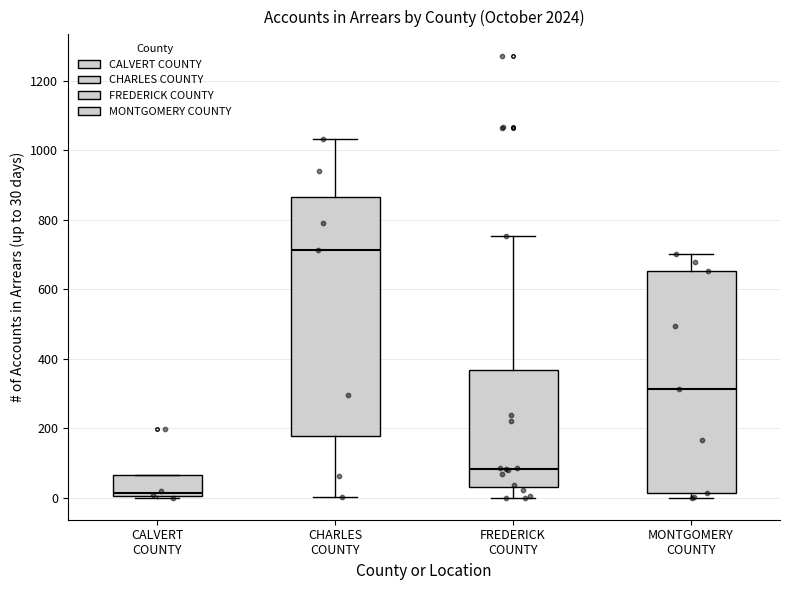

Which box's median line is the highest?

CHARLES COUNTY